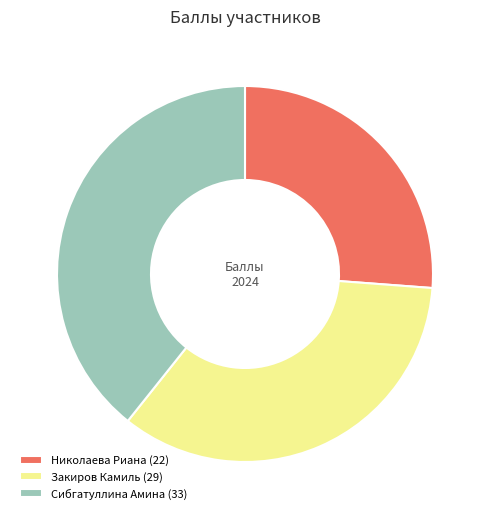

What is the ratio of the value at Сибгатуллина Амина to the value at Николаева Риана?

1.5